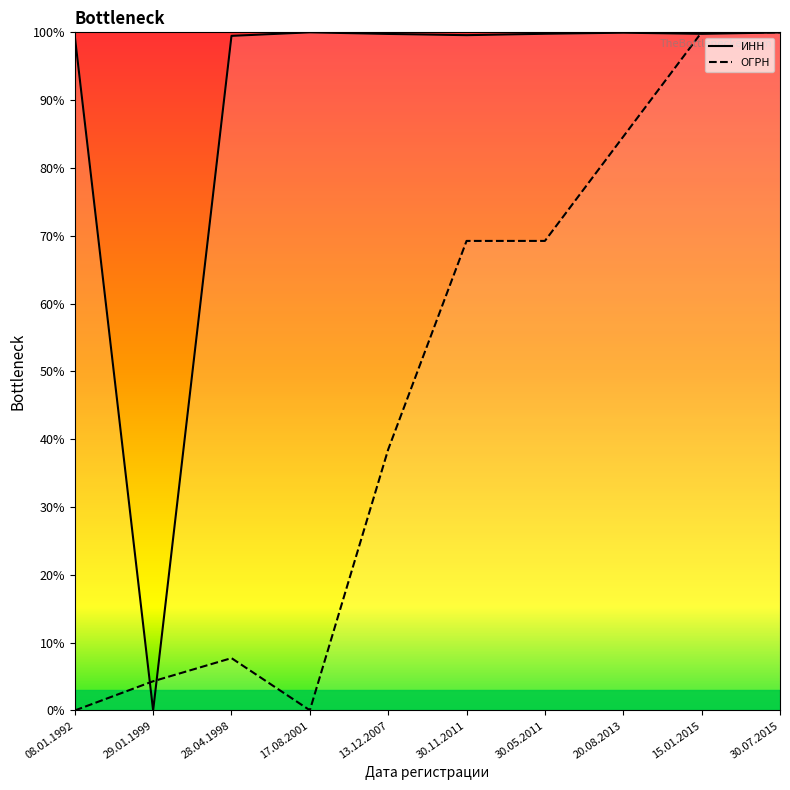

How many interior local peaks does the ИНН series have?

2